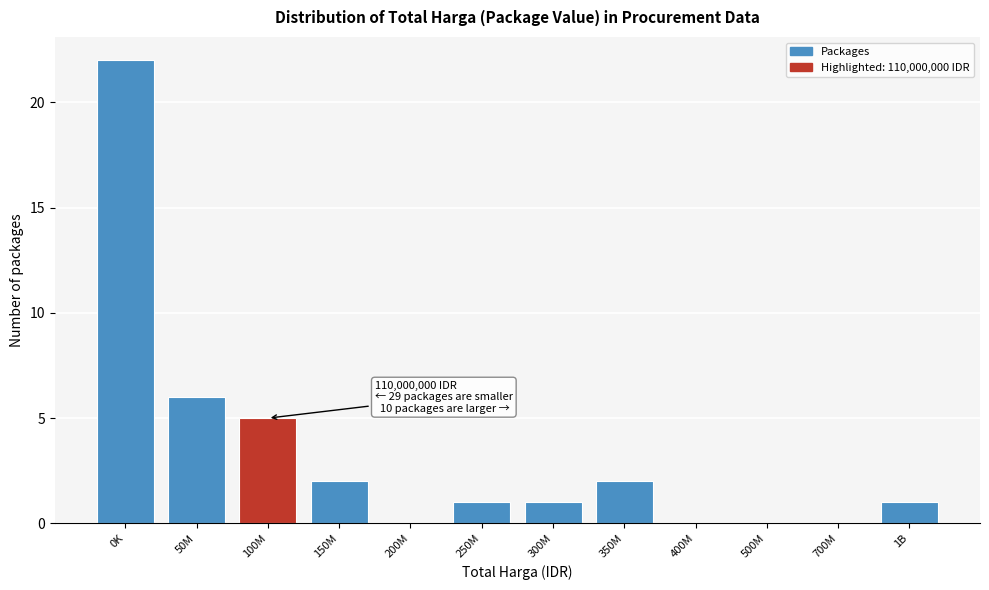

Reading left to right, list all the values displayed in this chart.

0K=22	50M=6	100M=5	150M=2	200M=0	250M=1	300M=1	350M=2	400M=0	500M=0	700M=0	1B=1